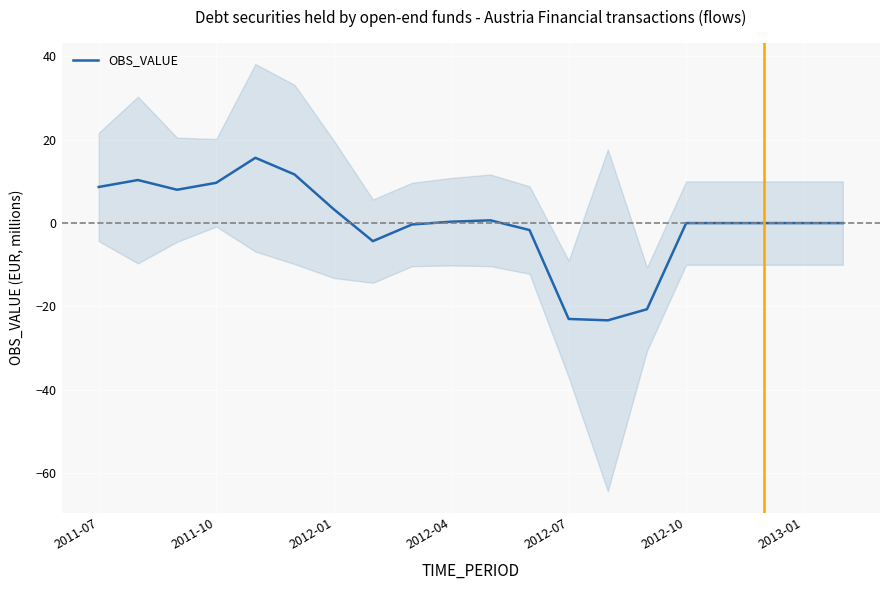

True or false: OBS_VALUE has a value of -23.0 at 2012-07.

True